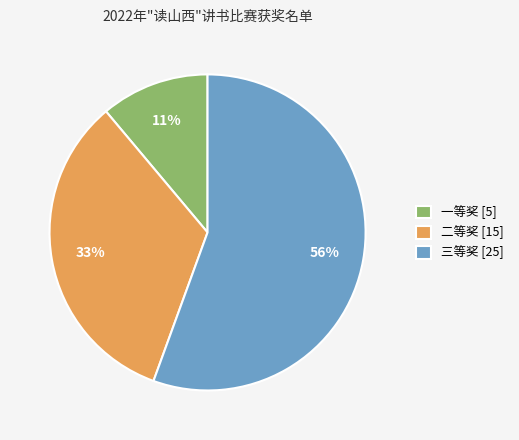

What is the largest slice in the pie chart?

三等奖